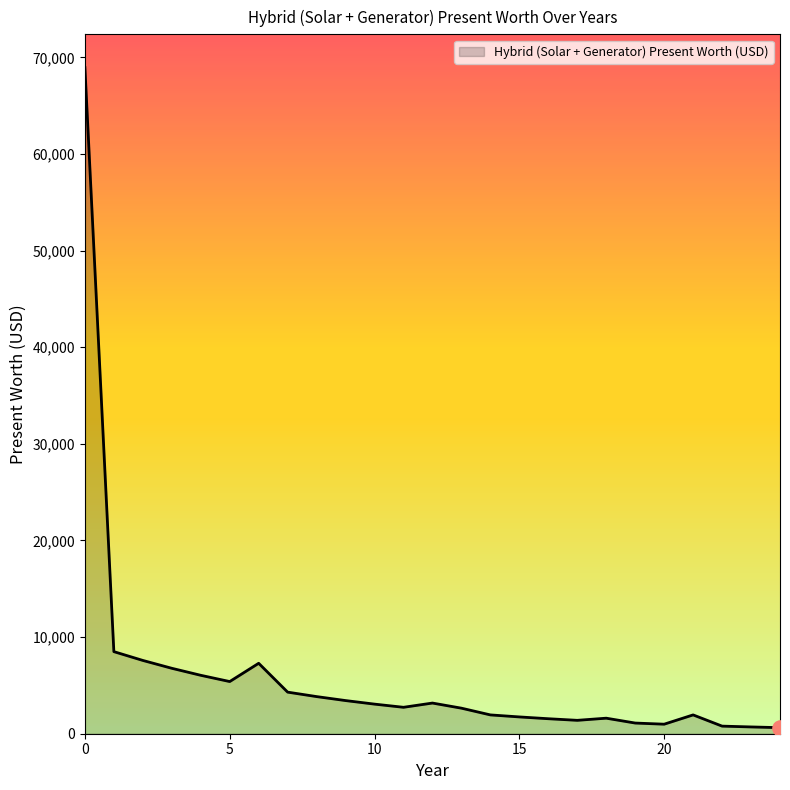

What is the greatest value displayed?

68942.4